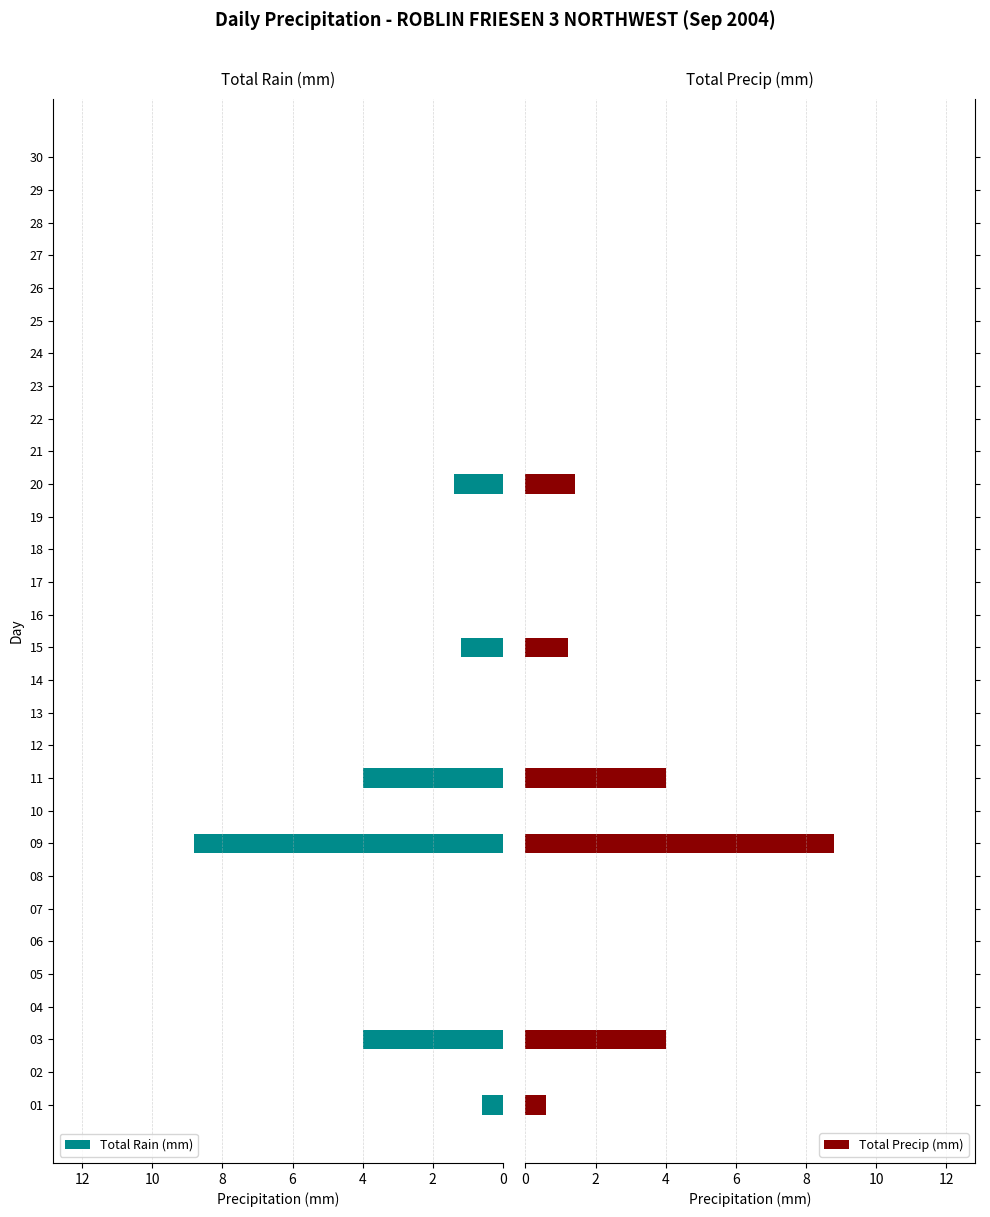

The value of Total Rain (mm) at 28 is 3.6. True or false?

False